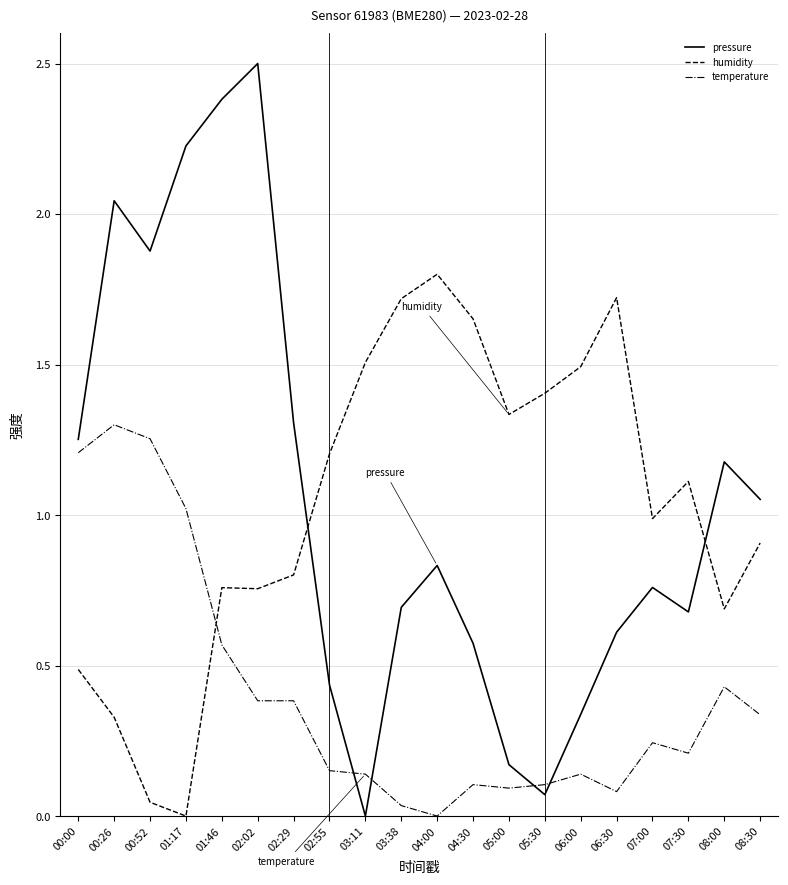

The value of humidity at 01:46 is 0.8. True or false?

True